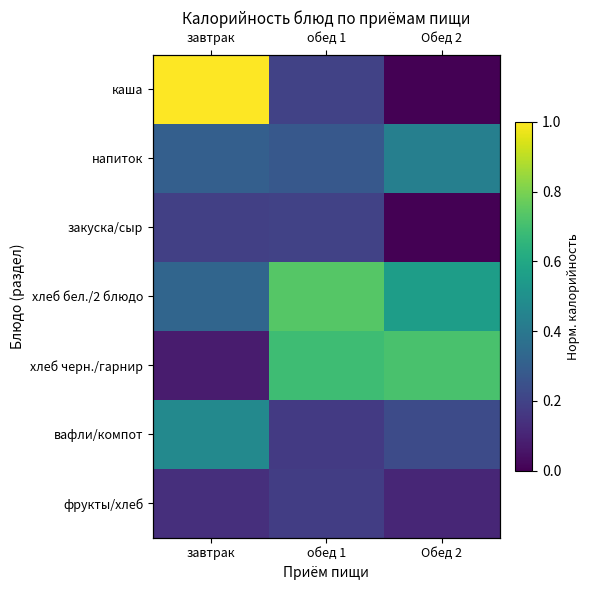

What is the difference between the maximum and minimum values in the закуска/сыр series?

0.2